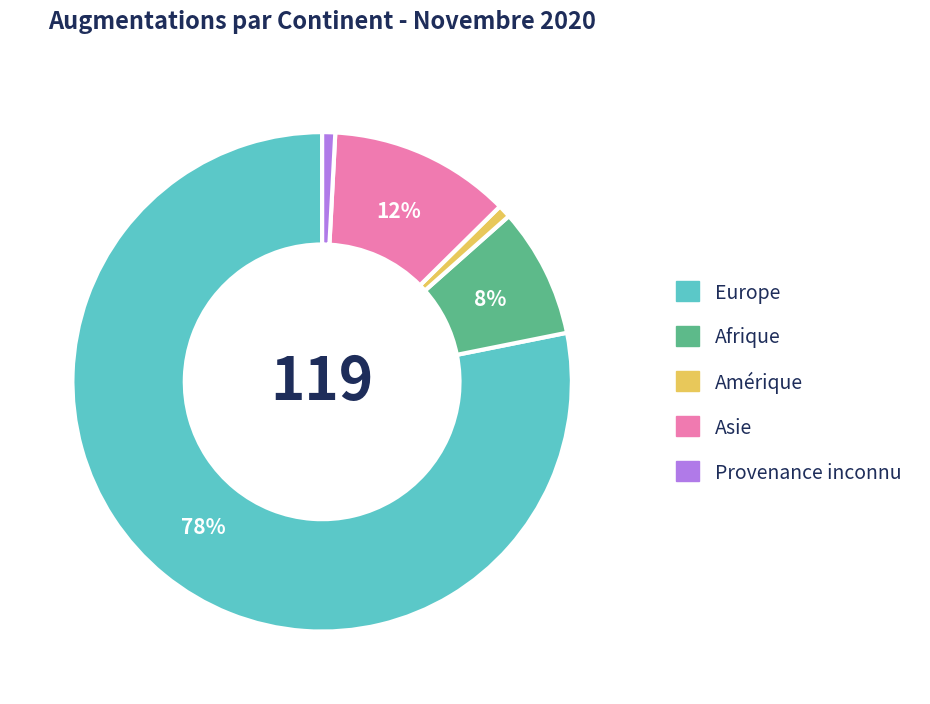

Is there a majority slice in this chart?

Yes